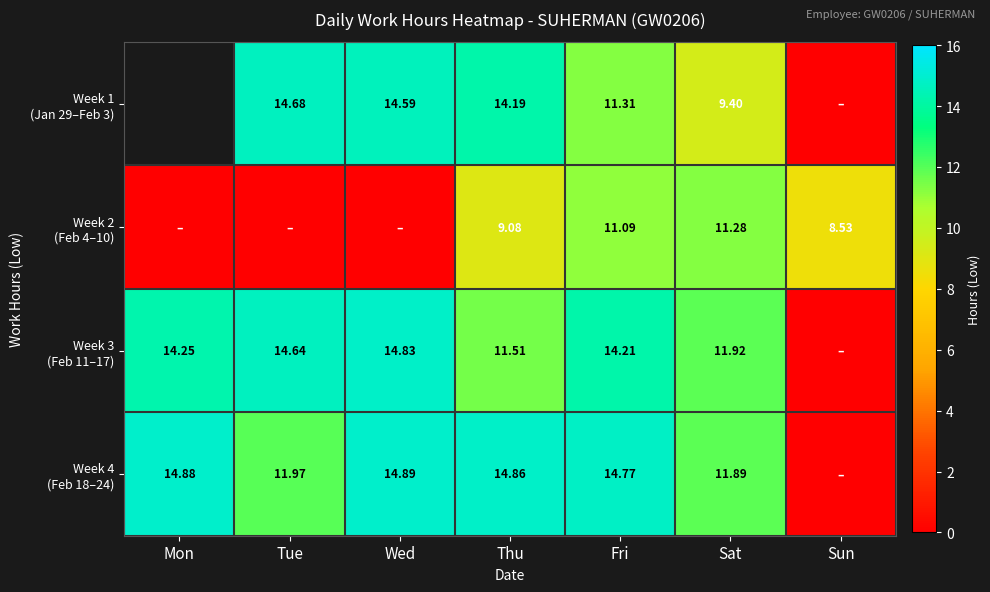

Which label corresponds to the smallest value in the chart?

Sun